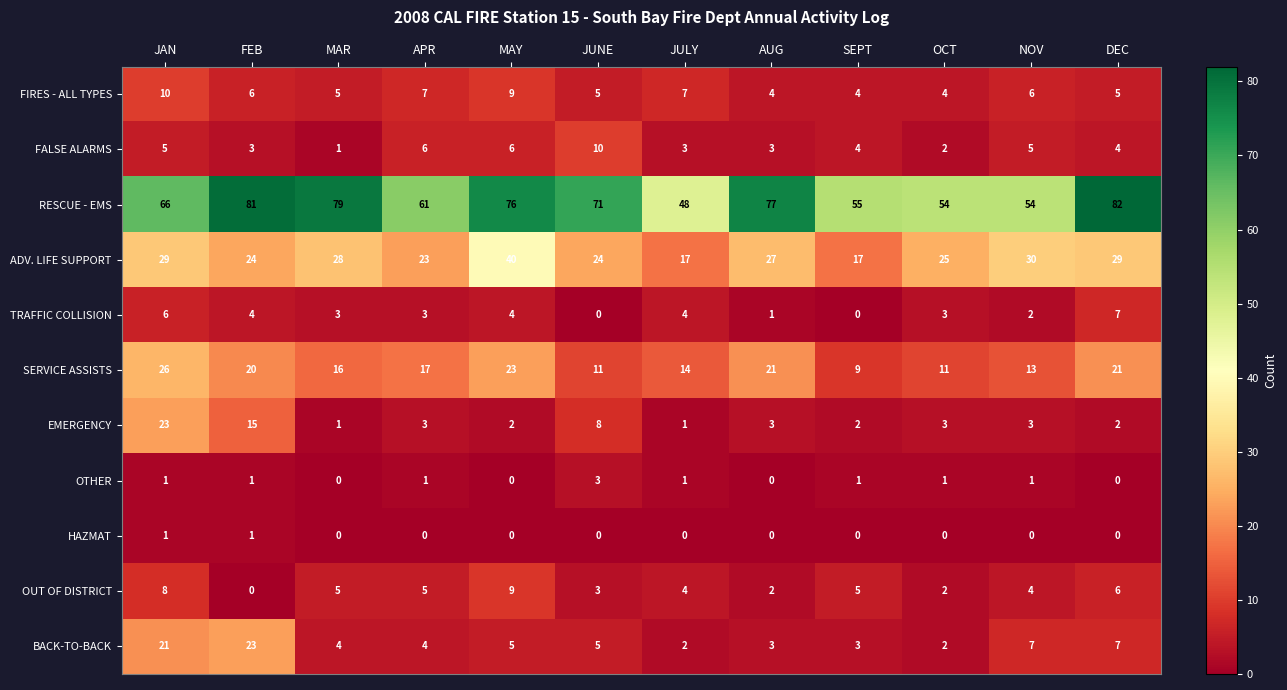

At which label does BACK-TO-BACK first exceed 5?

JAN